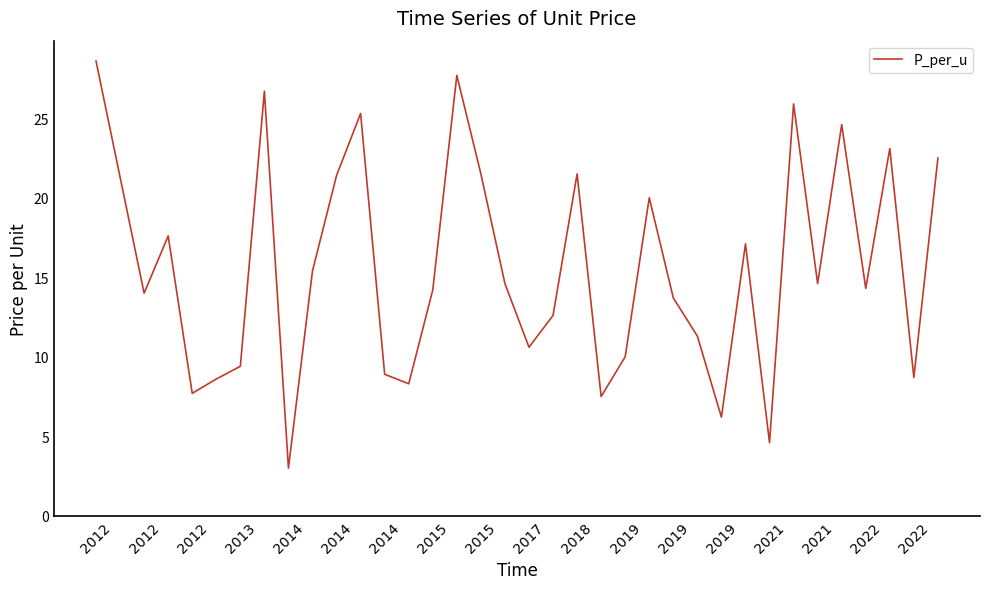

What is the sum of all values?

563.0